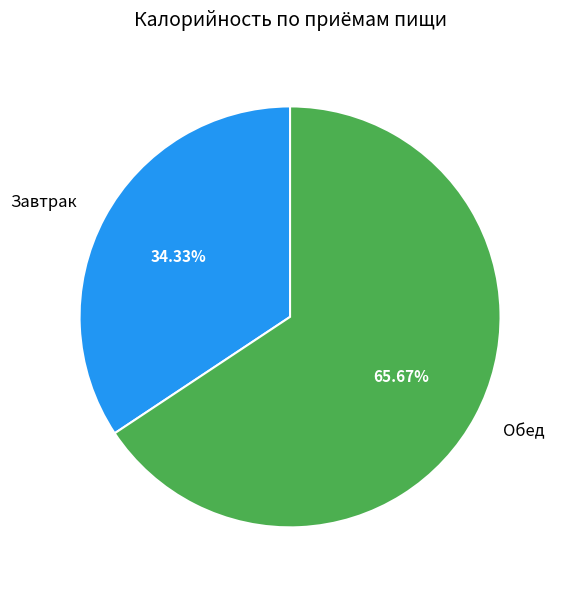

Is it true that Завтрак is 43% of the pie?

False